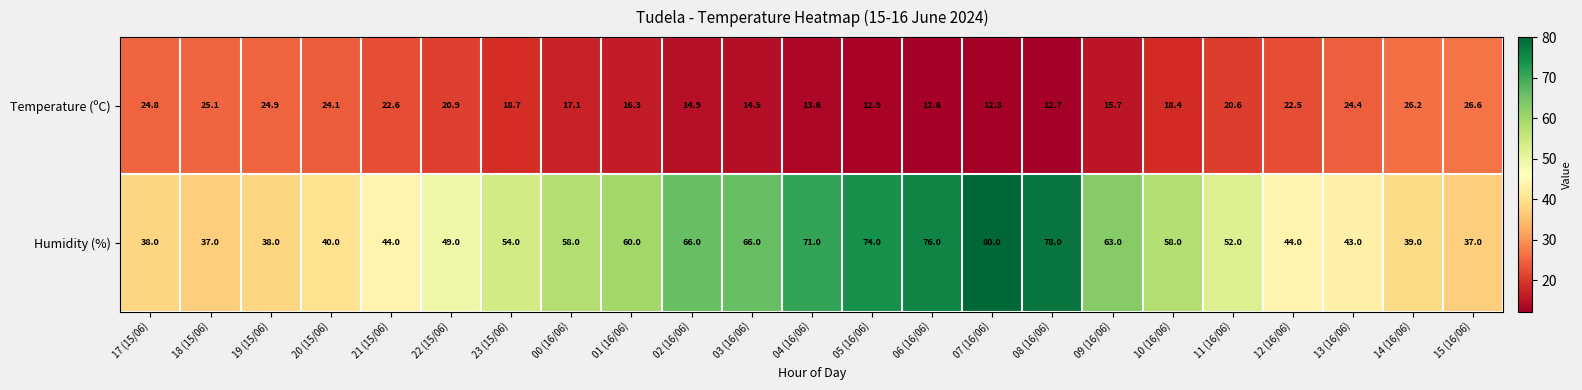

Which label corresponds to the smallest value in the chart?

07 (16/06)